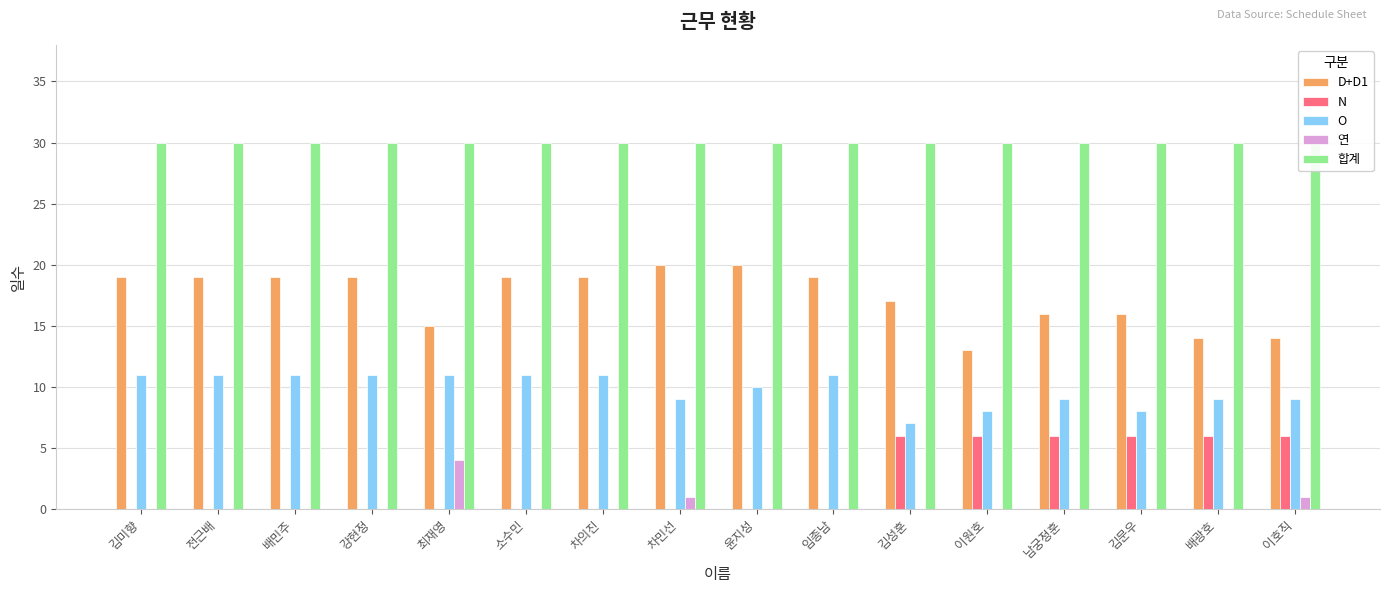

Where is D+D1 nearest to the value 16?

남궁정훈